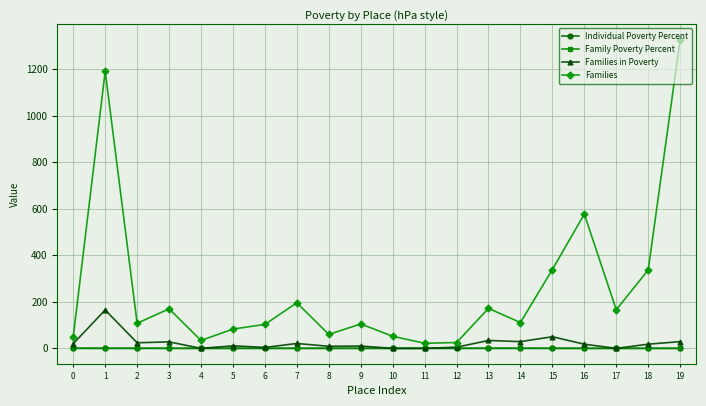

The Family Poverty Percent series shows 0.1 at 8. True or false?

True